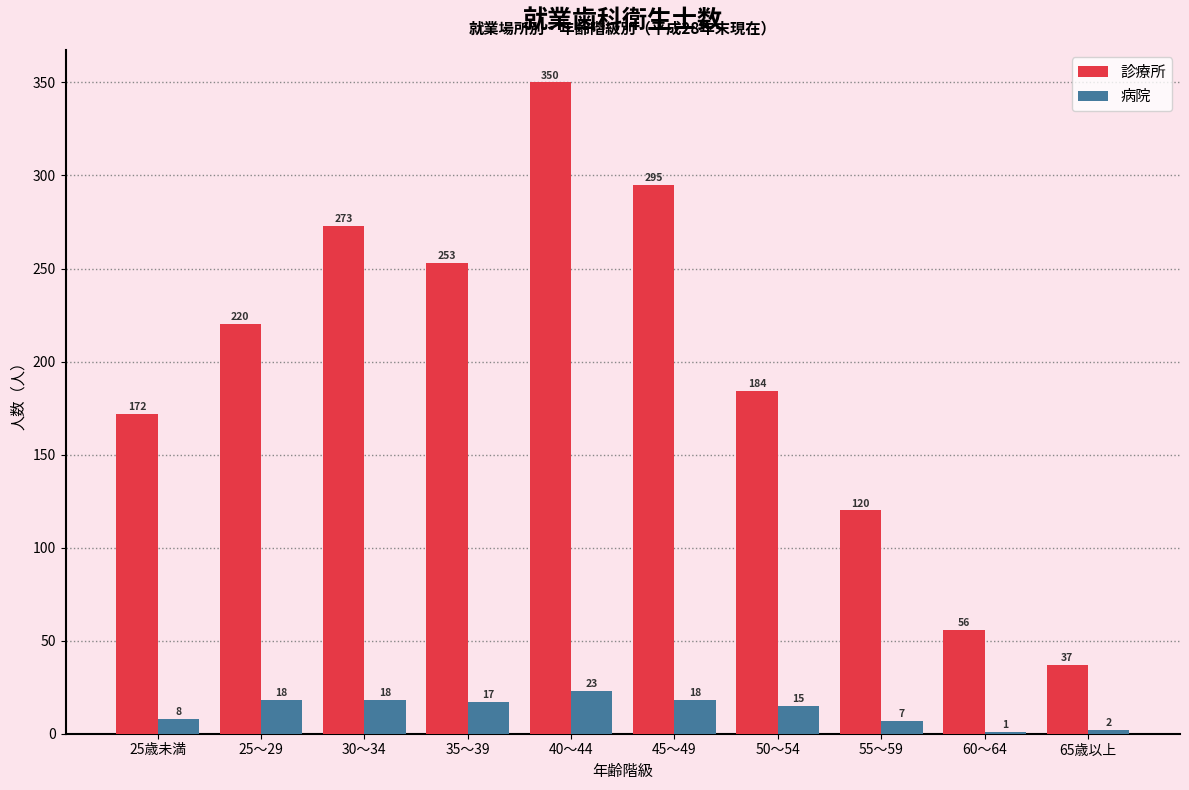

The 診療所 series shows 273 at 30～34. True or false?

True